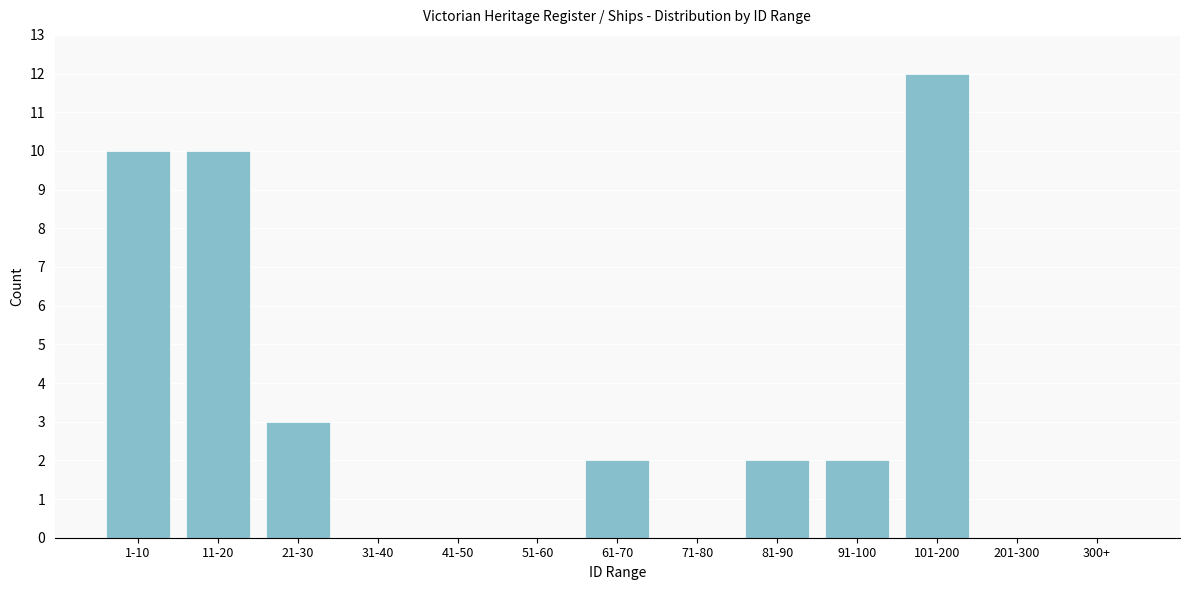

Reading left to right, what are all the values shown in this chart?

1-10=10	11-20=10	21-30=3	31-40=0	41-50=0	51-60=0	61-70=2	71-80=0	81-90=2	91-100=2	101-200=12	201-300=0	300+=0